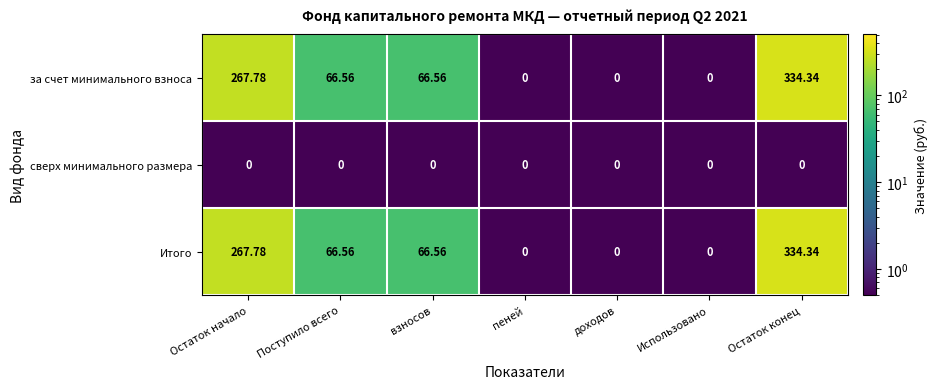

At which label does Итого first exceed 66?

Остаток начало